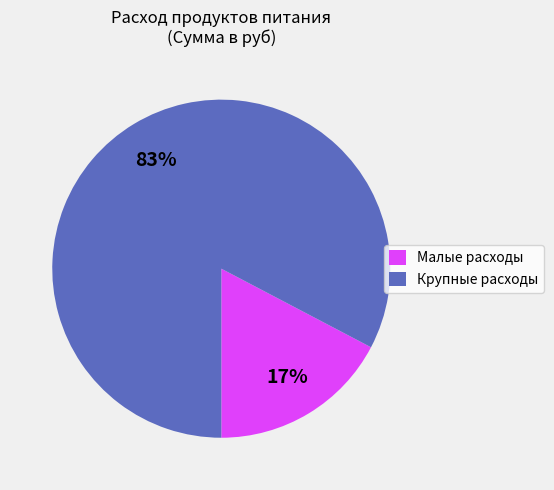

Is the sum of Крупные расходы and Малые расходы greater than half?

Yes